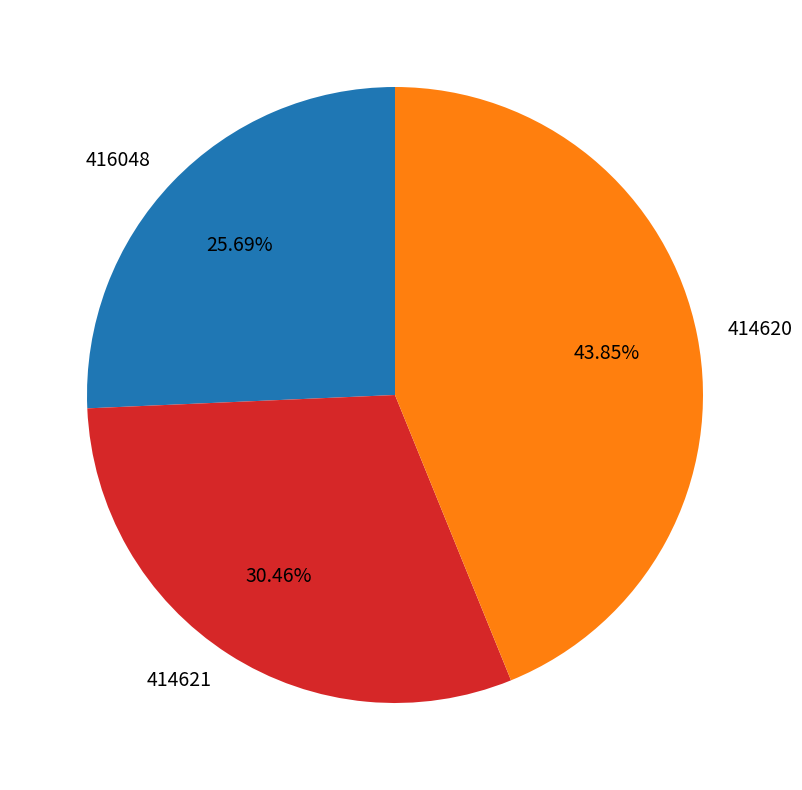

Approximately how many times larger is the value at 414621 compared to 414620?

0.7